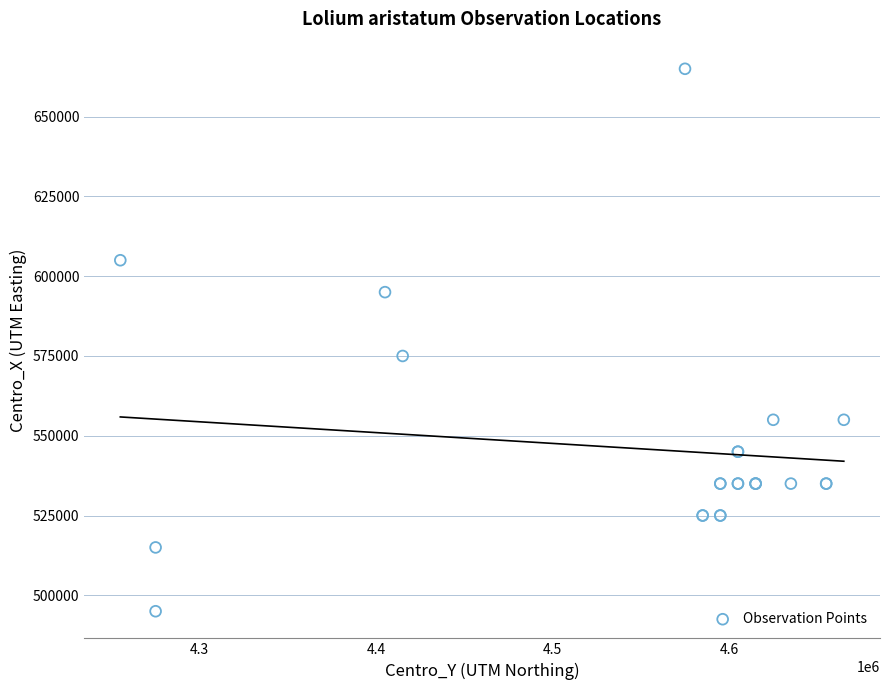

What Y value in the scatter plot is closest to 580000?

575000